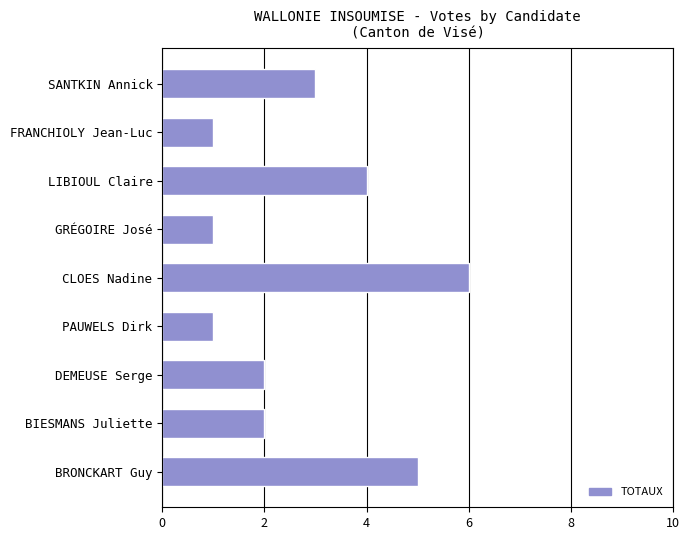

What is the difference between the maximum and minimum values?

5